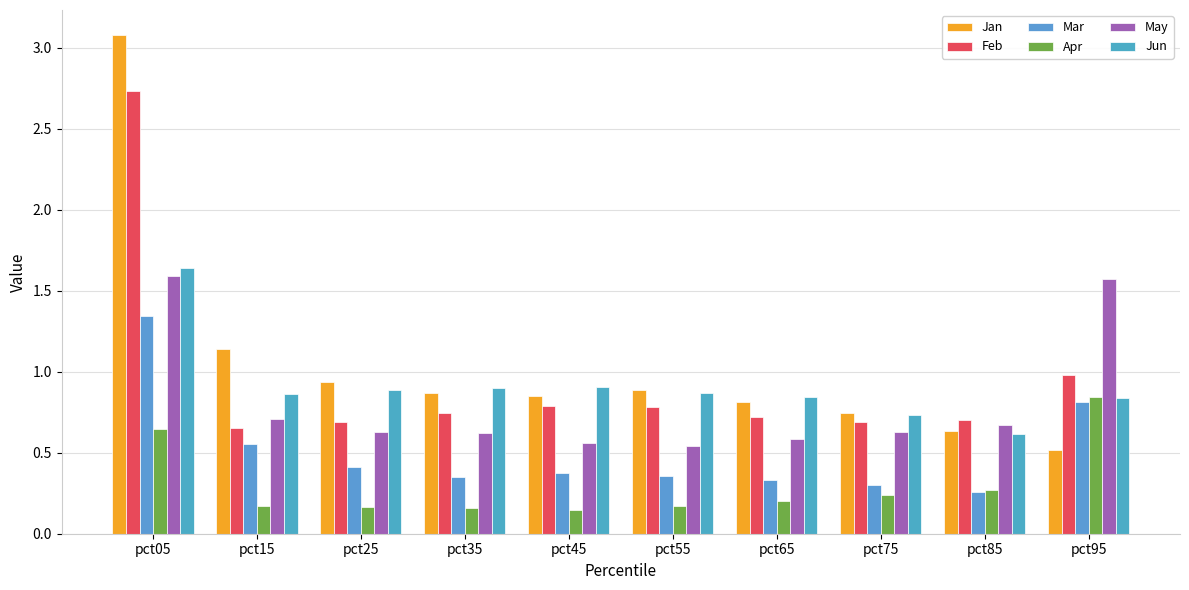

At how many categories does at least one series exceed 0?

10